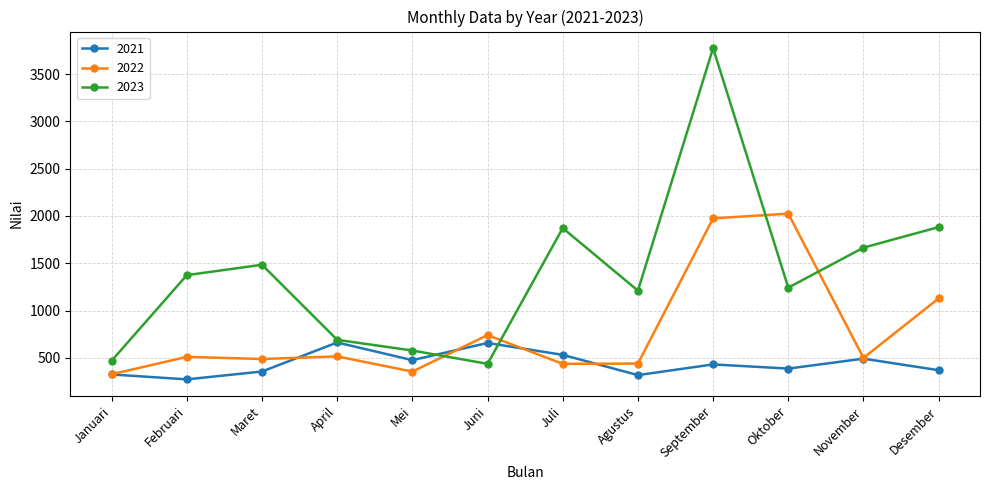

Which category has the lowest value in the 2023 series?

Juni